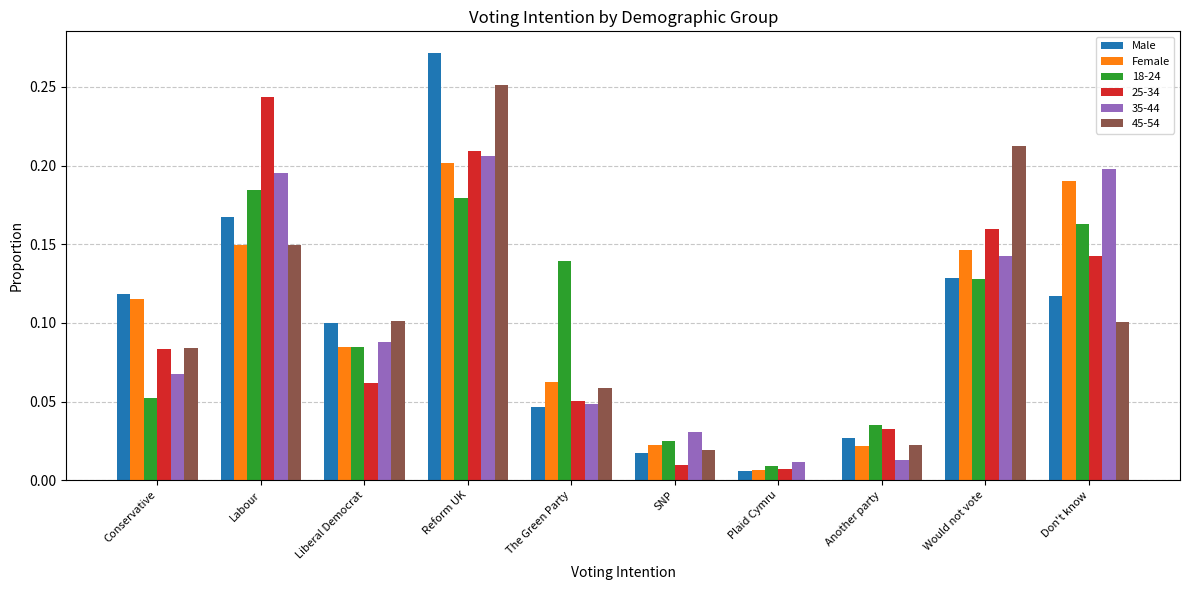

Which category has the highest value in the 45-54 series?

Reform UK